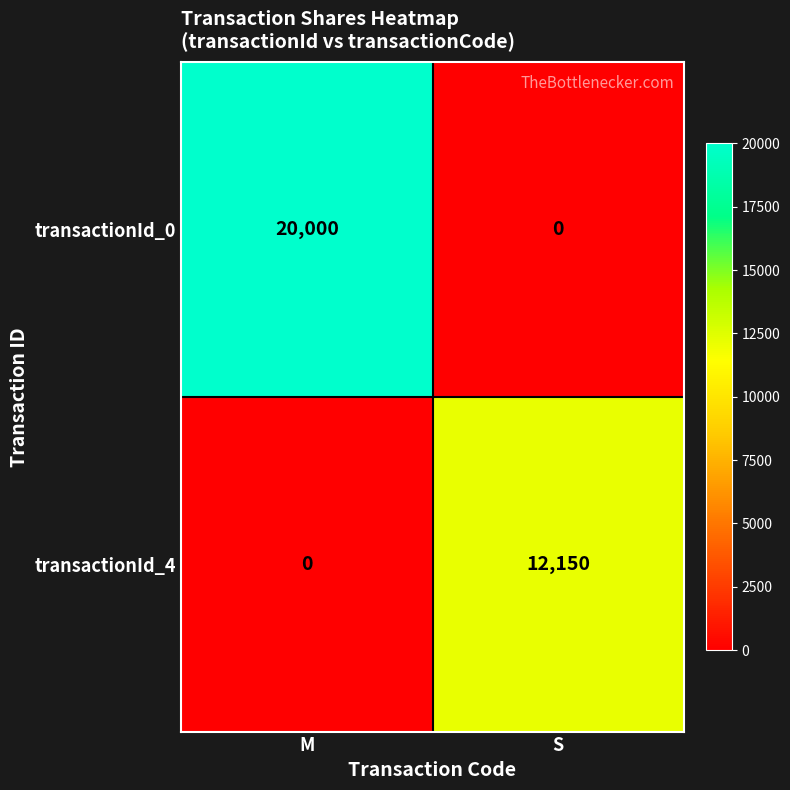

What is the sum of all transactionId_4 values?

12150